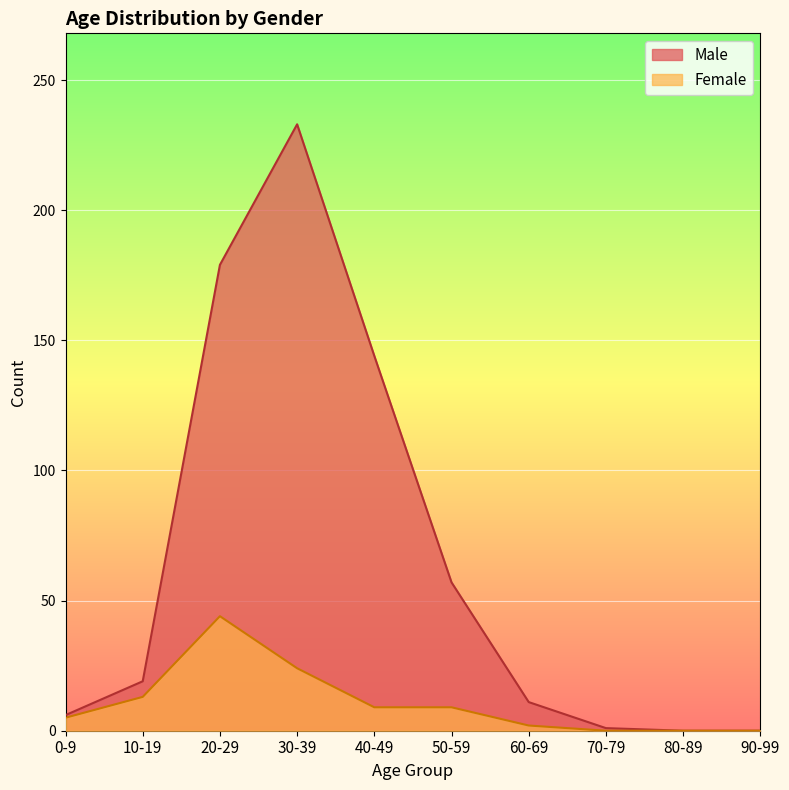

Rank the series by their average value, from highest to lowest.

Male, Female